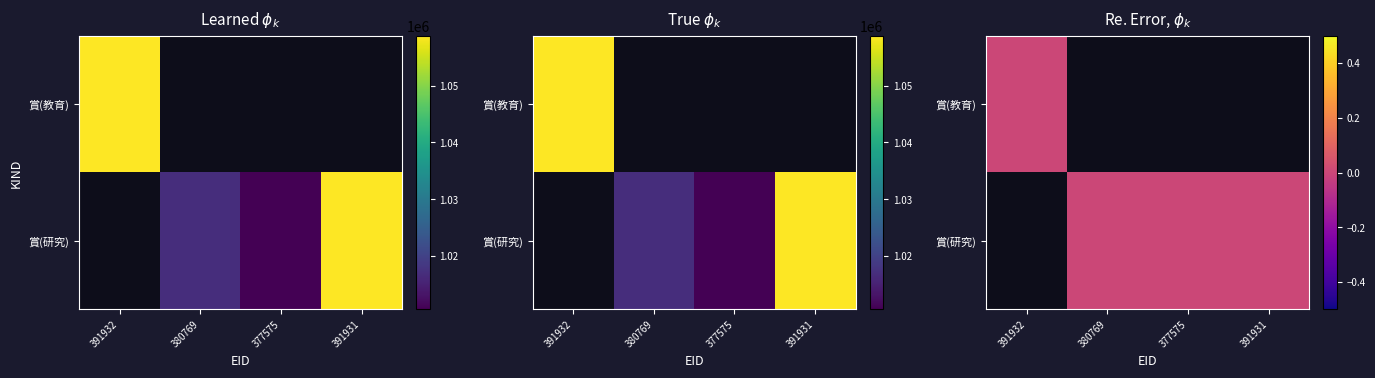

What is the difference between the highest and lowest values at 380769?

1016917